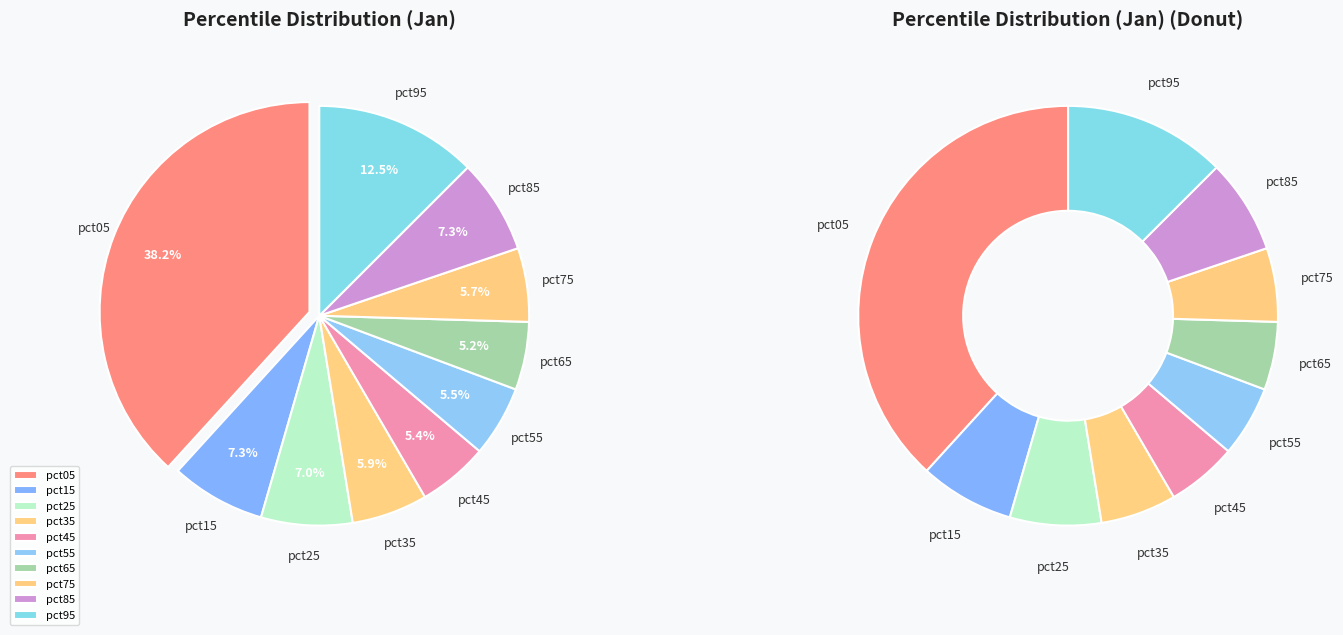

To the nearest percent, what portion does pct85 represent?

7%